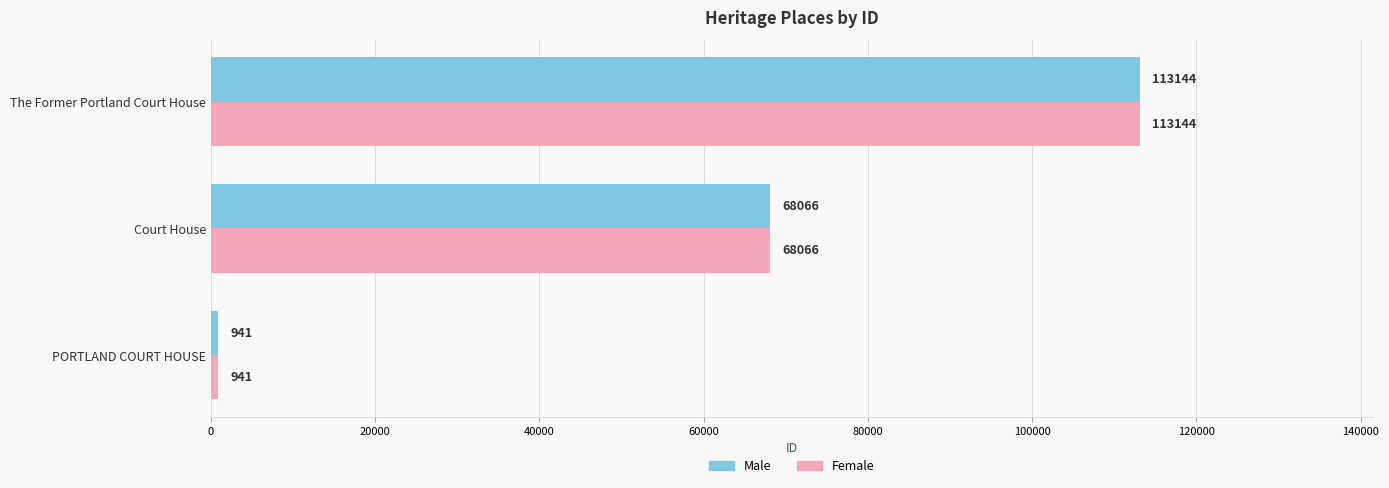

What is the sum of the Male values at Court House and PORTLAND COURT HOUSE?

69007